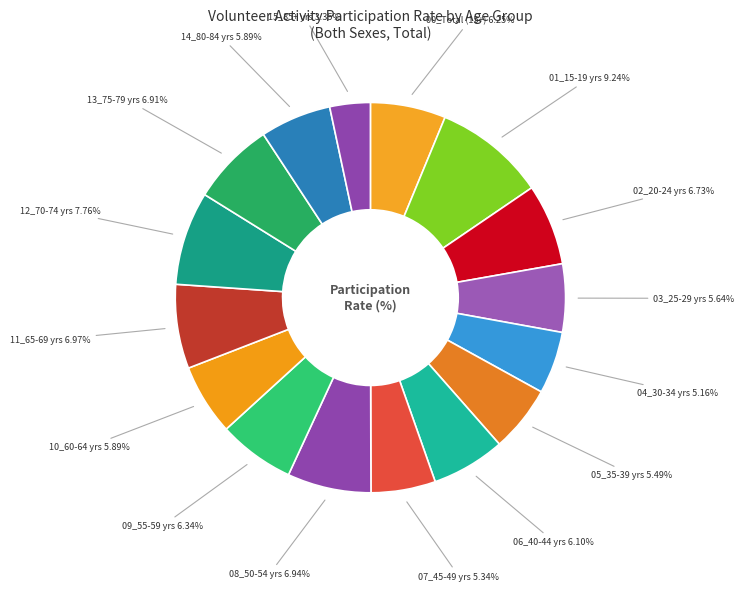

Count the number of slices in the pie.

16